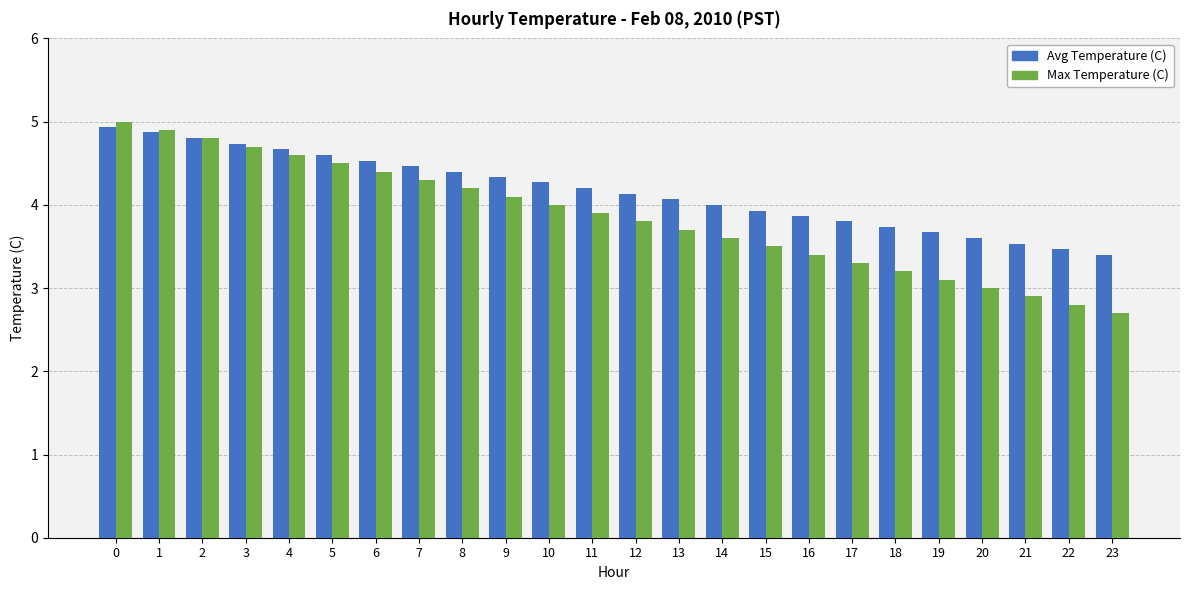

Which series has the largest total across all categories?

Avg Temperature (C)